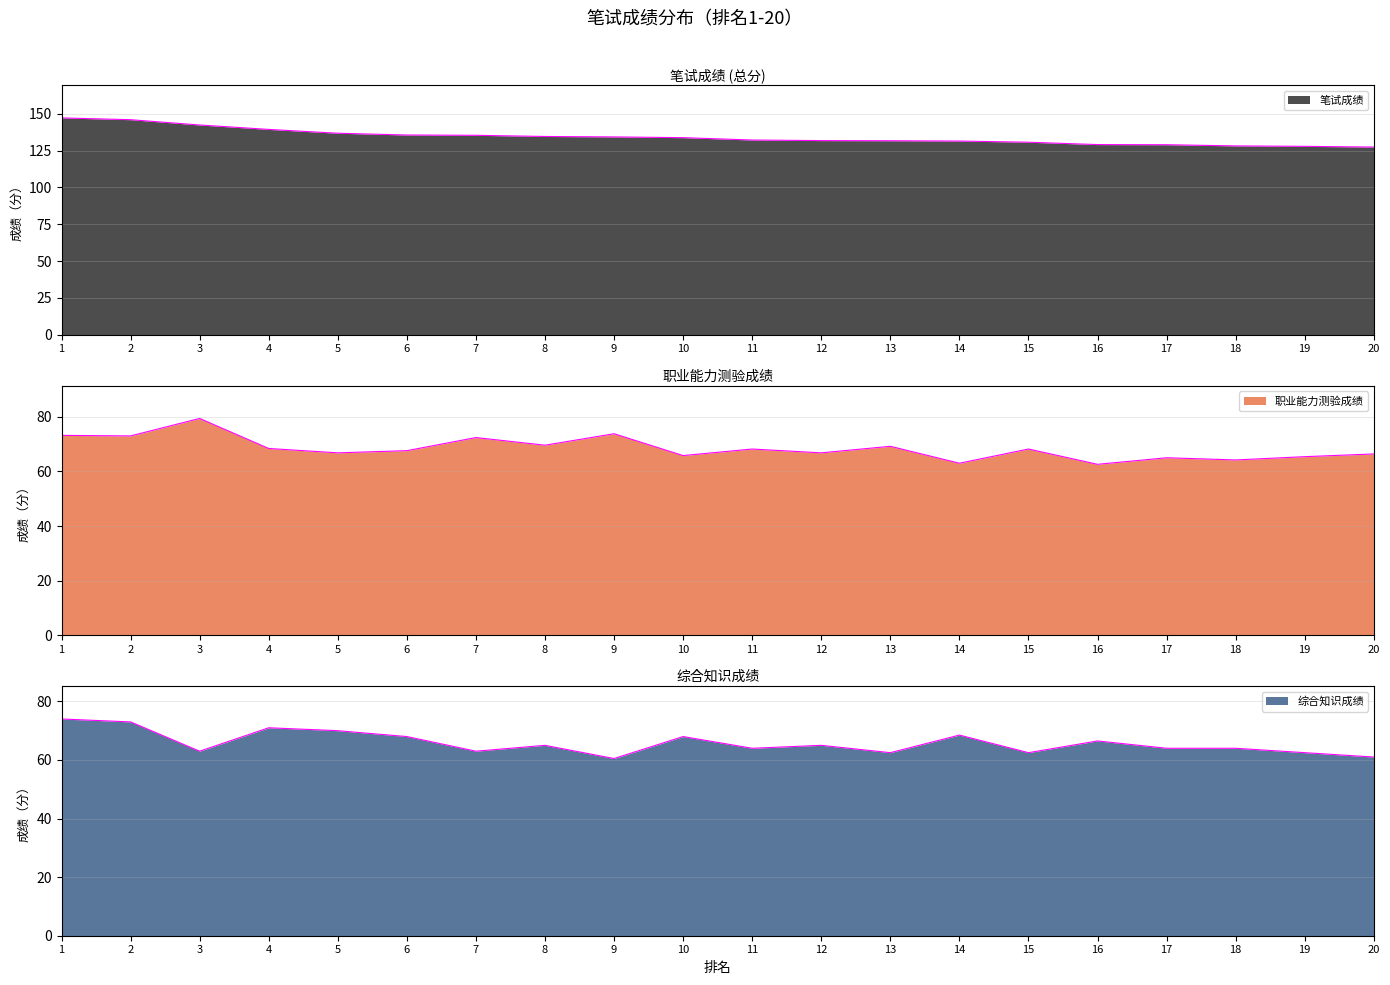

Does the chart display data point markers on the line(s)?

No